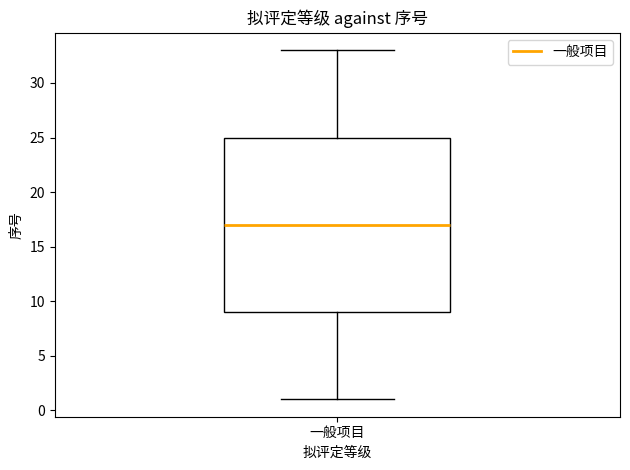

Where does the median line of the box for 一般项目 sit on the y-axis? The values are not printed on the chart, so give them approximately, as read against the axis.

17